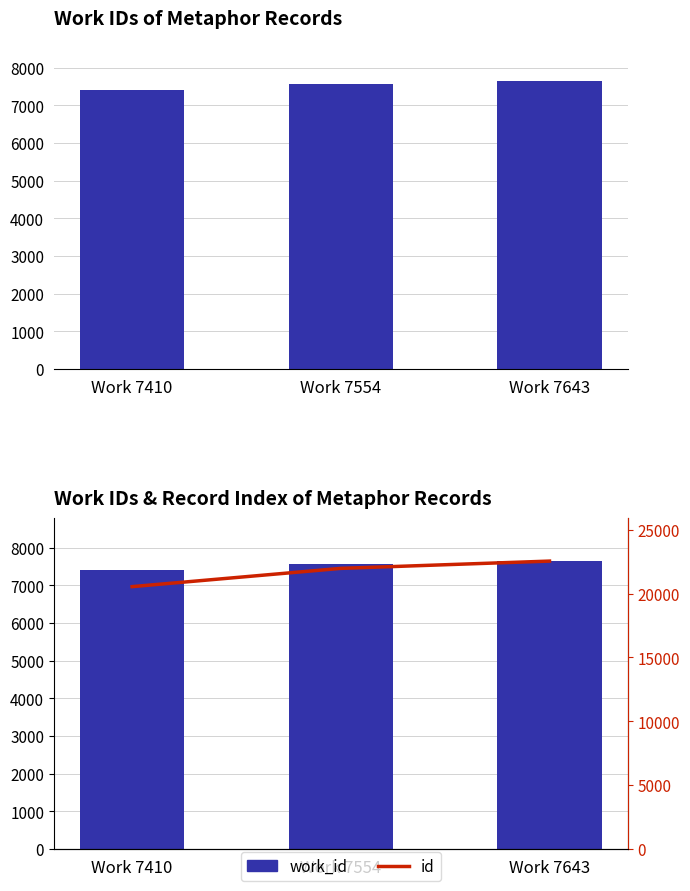

Reading left to right, what are all the values shown in this chart?

work_id: Work 7410=7410	Work 7554=7554	Work 7643=7643
id: Work 7410=20542	Work 7554=21972	Work 7643=22542